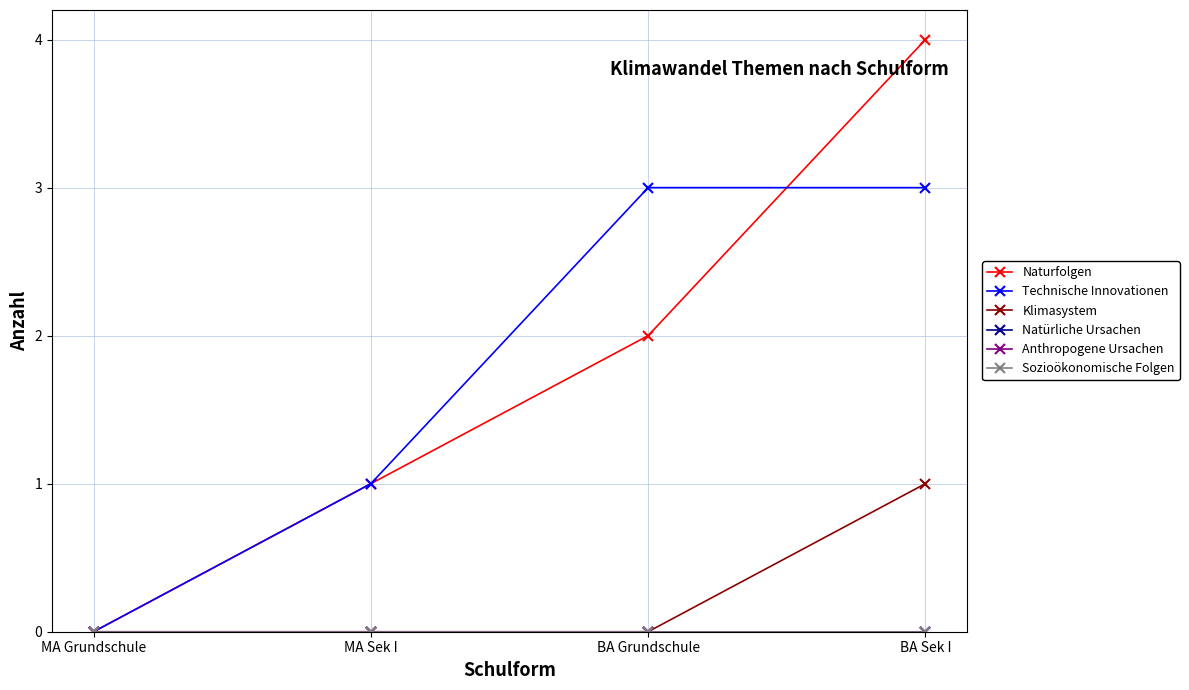

What is the total value across all series at BA Grundschule?

5